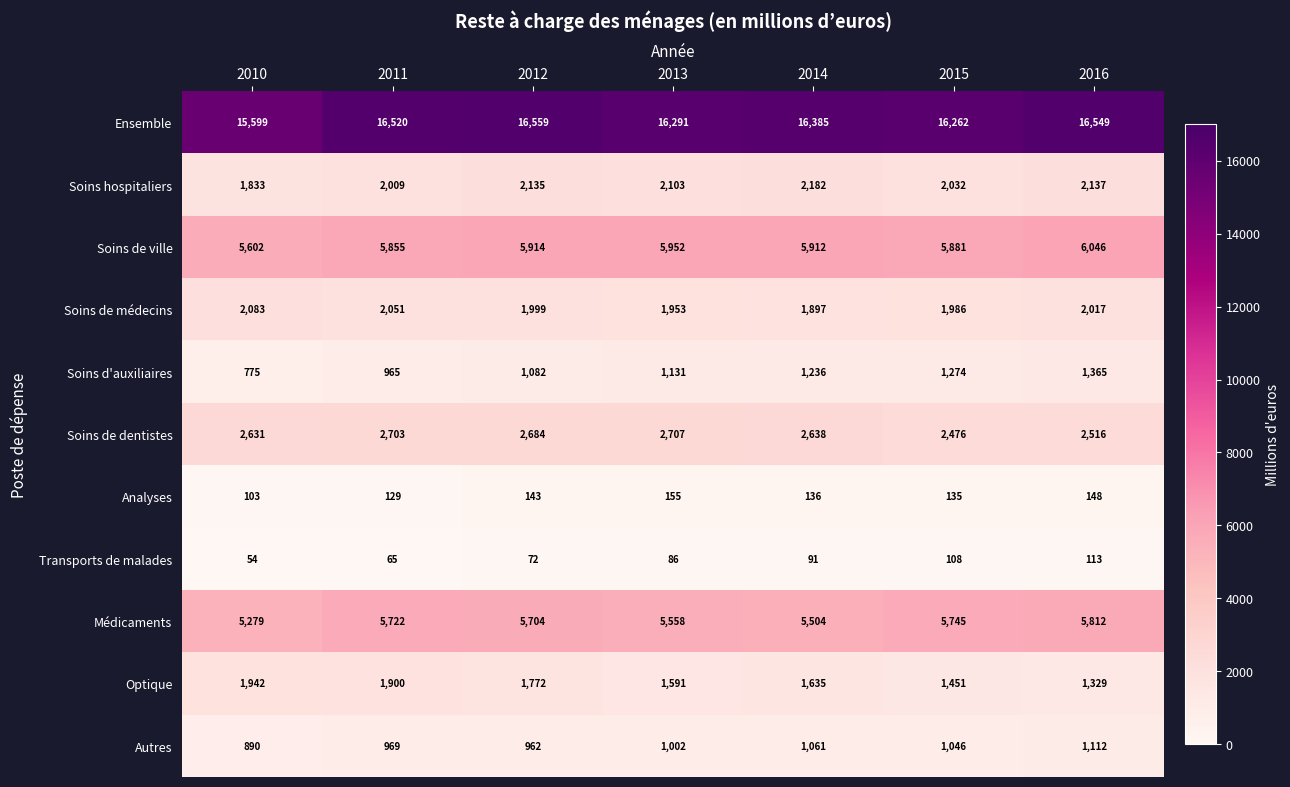

Read the Soins de dentistes value at 2014, to the nearest 50.

2650